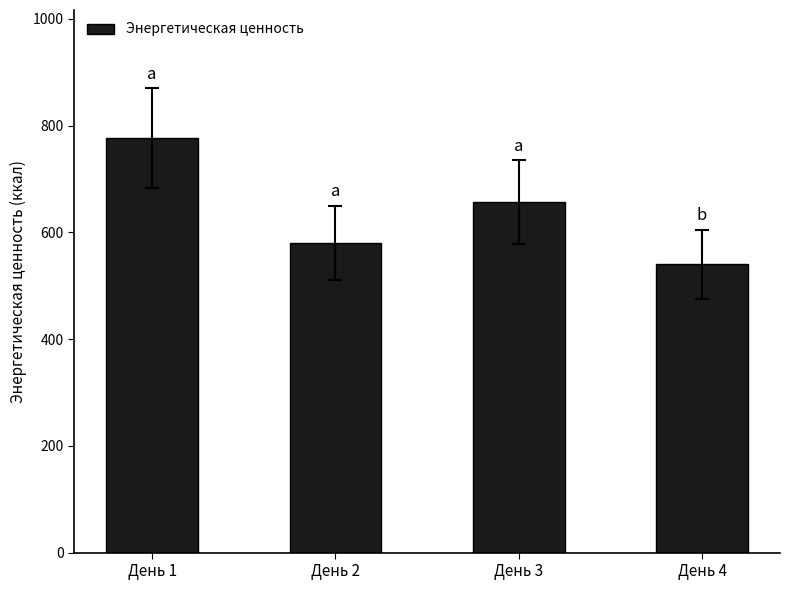

How many bars are there in total?

4